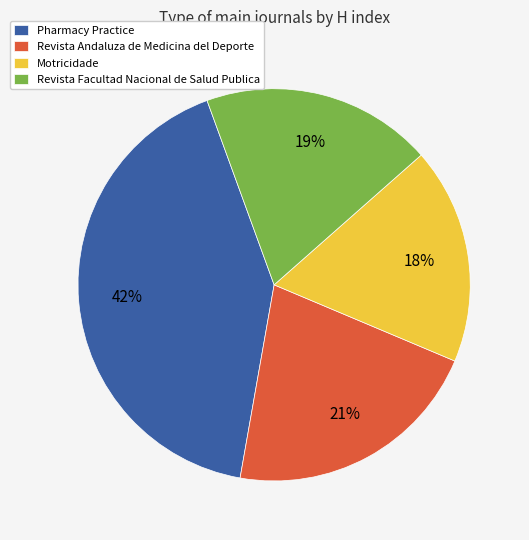

Which category has the biggest portion of the pie?

Pharmacy Practice